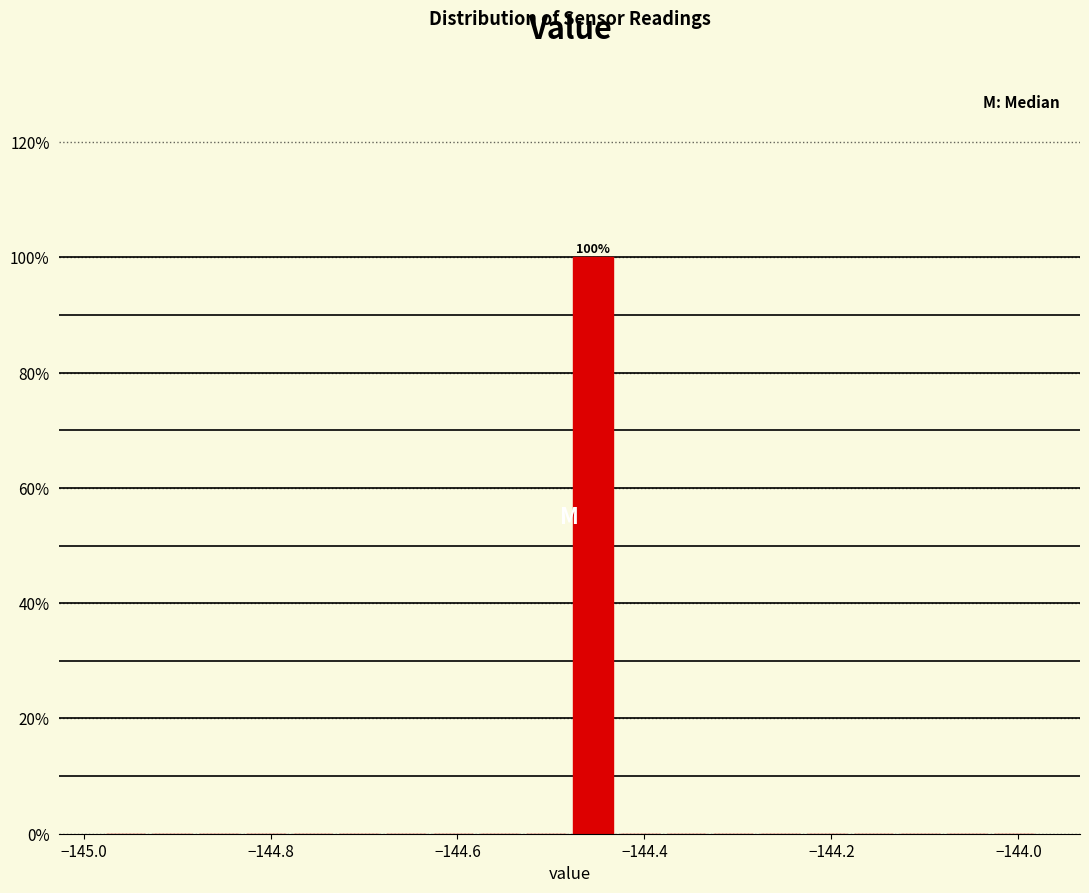

Around what value on the x-axis is the tallest bar? Give the approximate position of its centre, as read against the axis.

-144.46